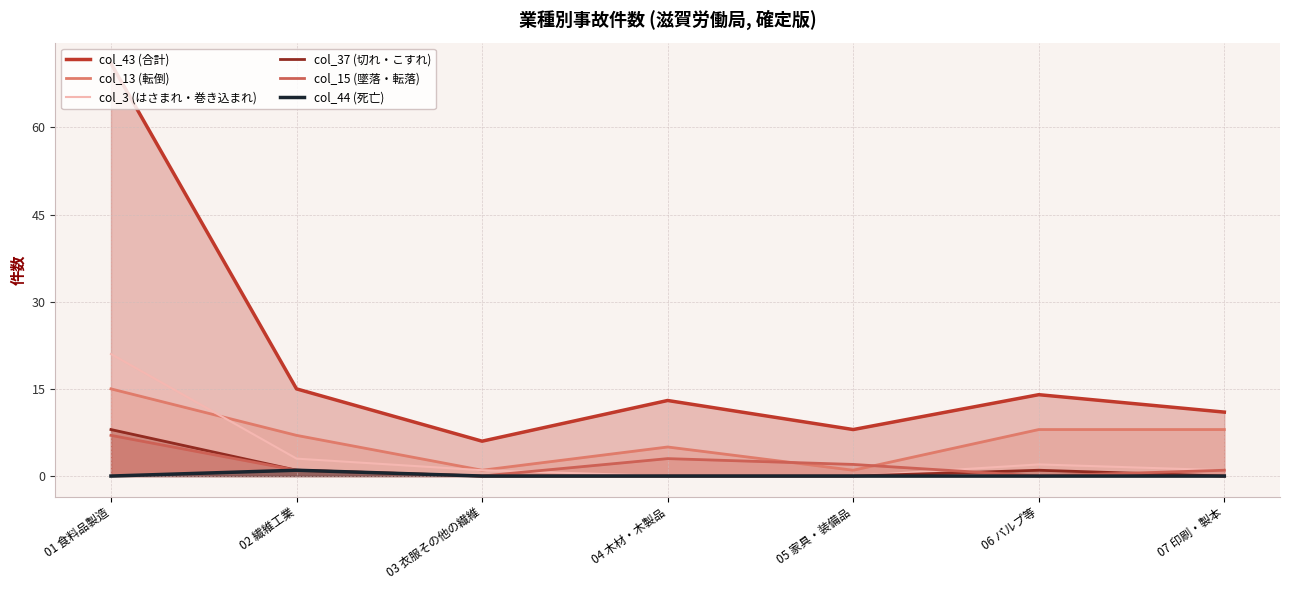

At how many categories does at least one series exceed 4?

7